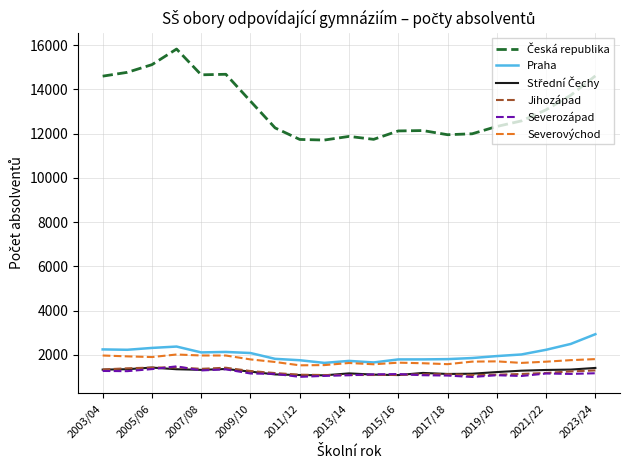

Does the chart have visible grid lines?

Yes